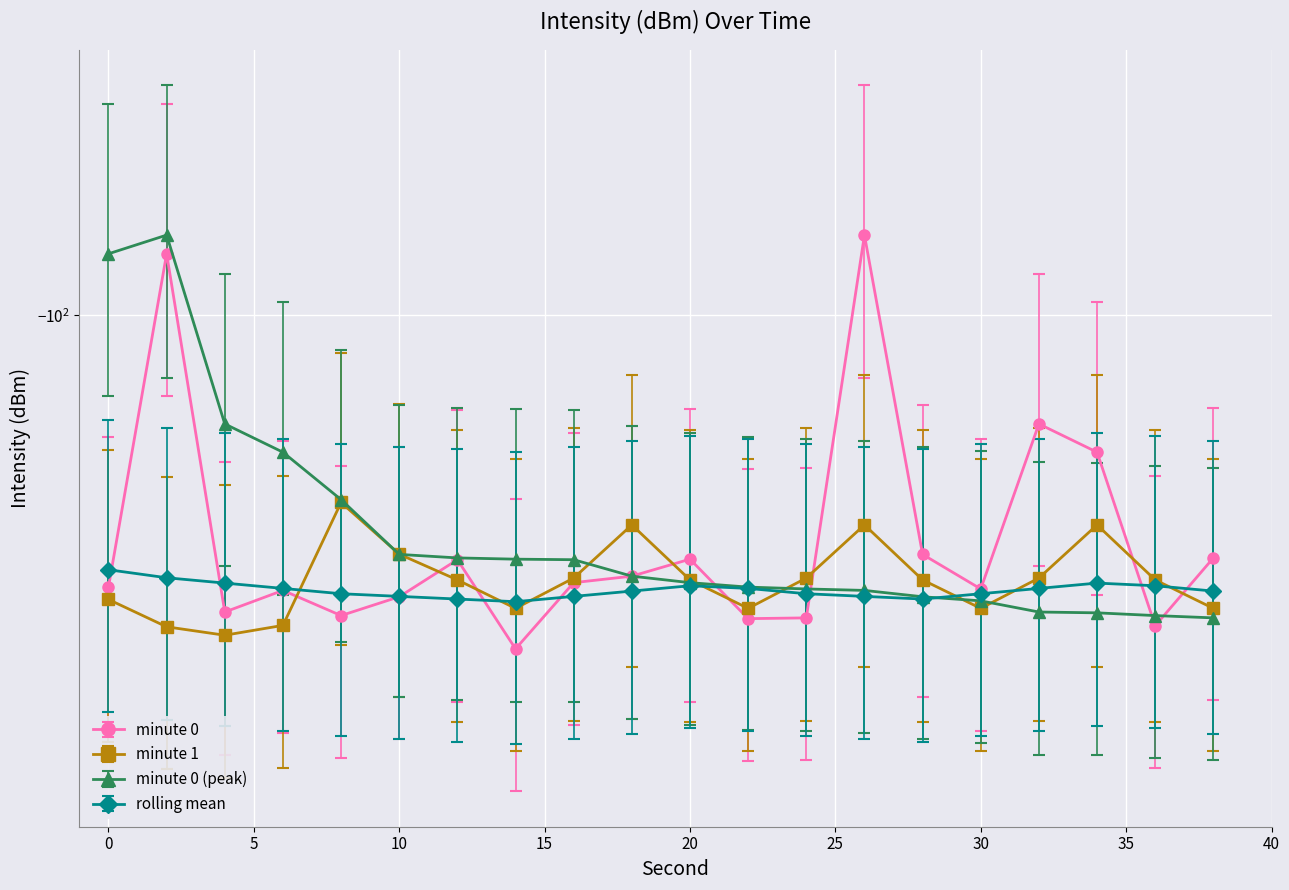

How many lines are shown in the chart?

4